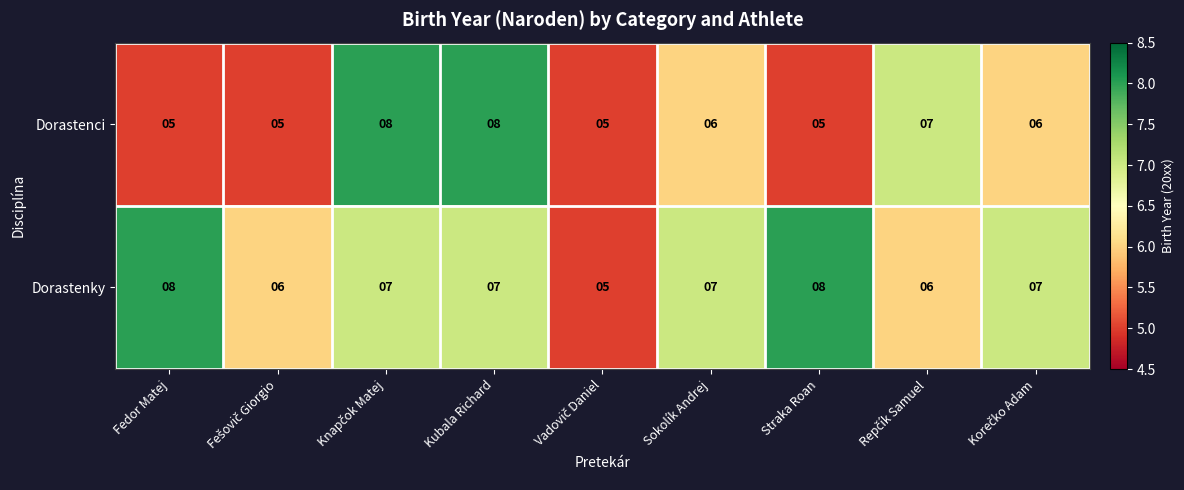

Which series has the largest total across all categories?

Dorastenky